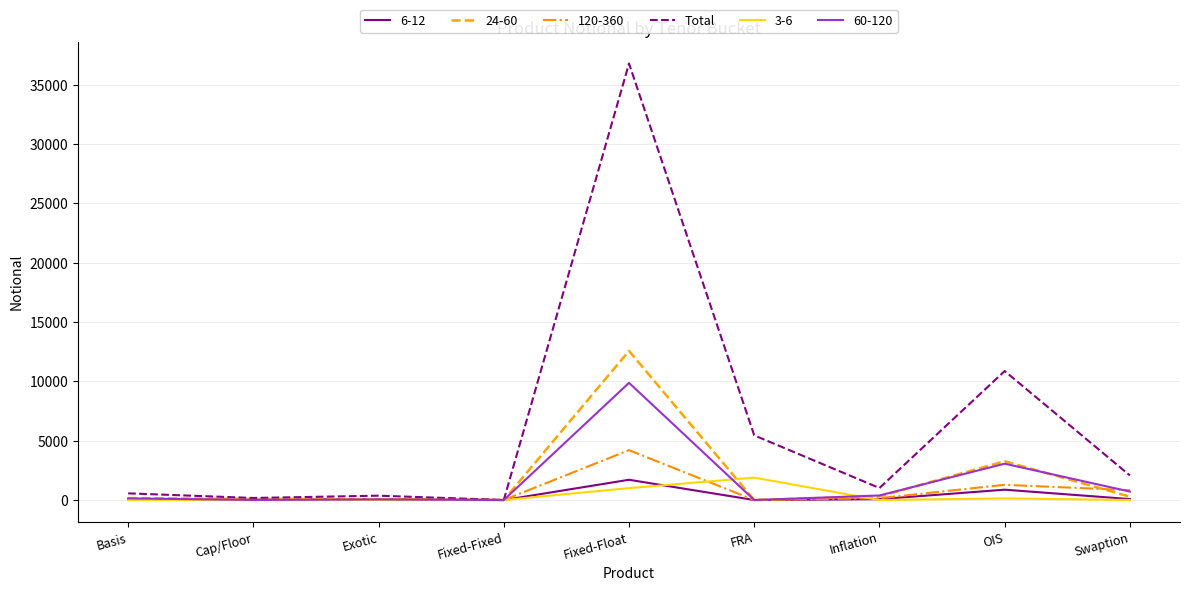

Which series changed the most between FRA and Inflation?

Total